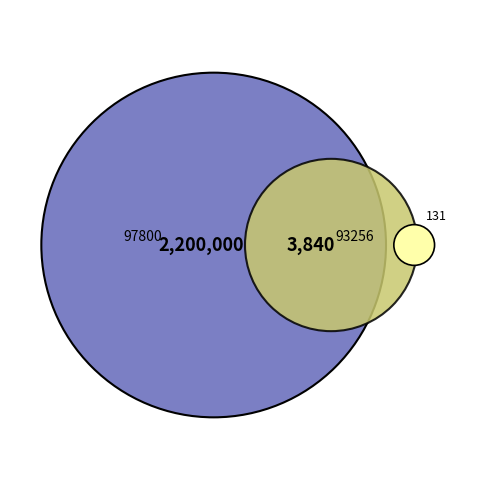

To the nearest percent, what is the average slice percentage?

50%